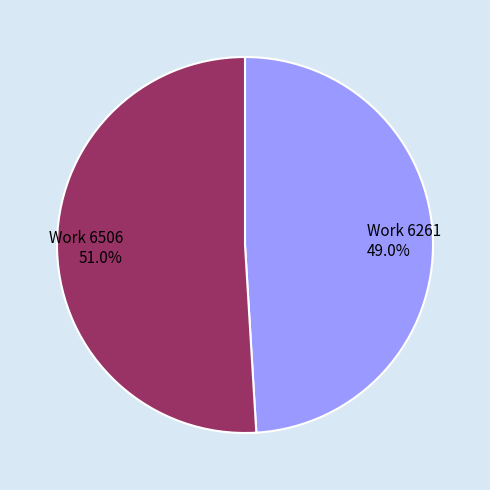

Which category has the biggest portion of the pie?

Work 6506